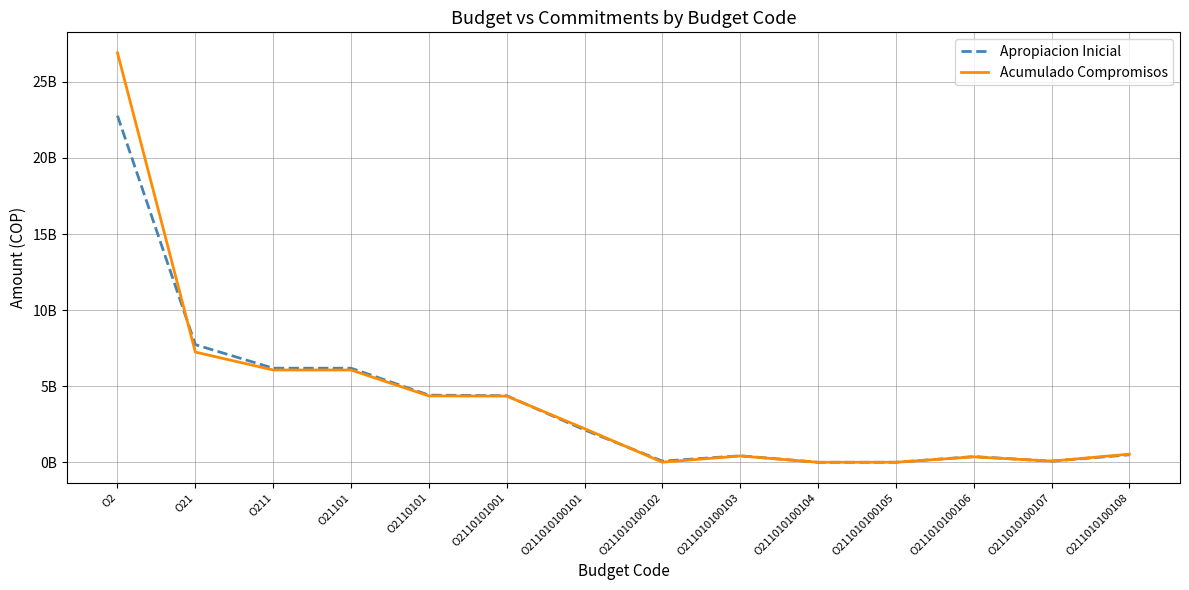

What are all the series names shown in the legend?

Apropiacion Inicial, Acumulado Compromisos